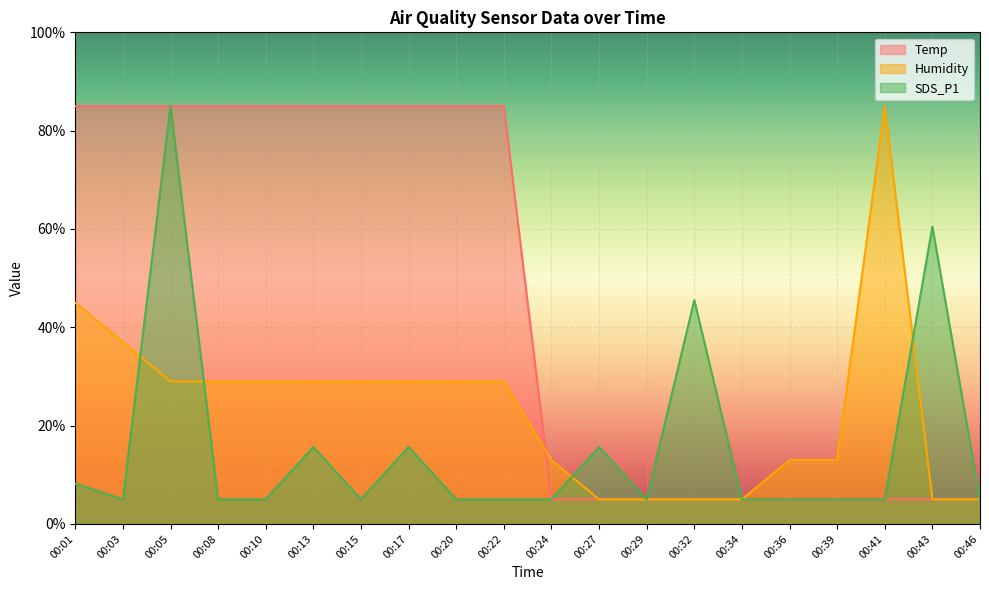

What is the sum of all SDS_P1 values?

311.2